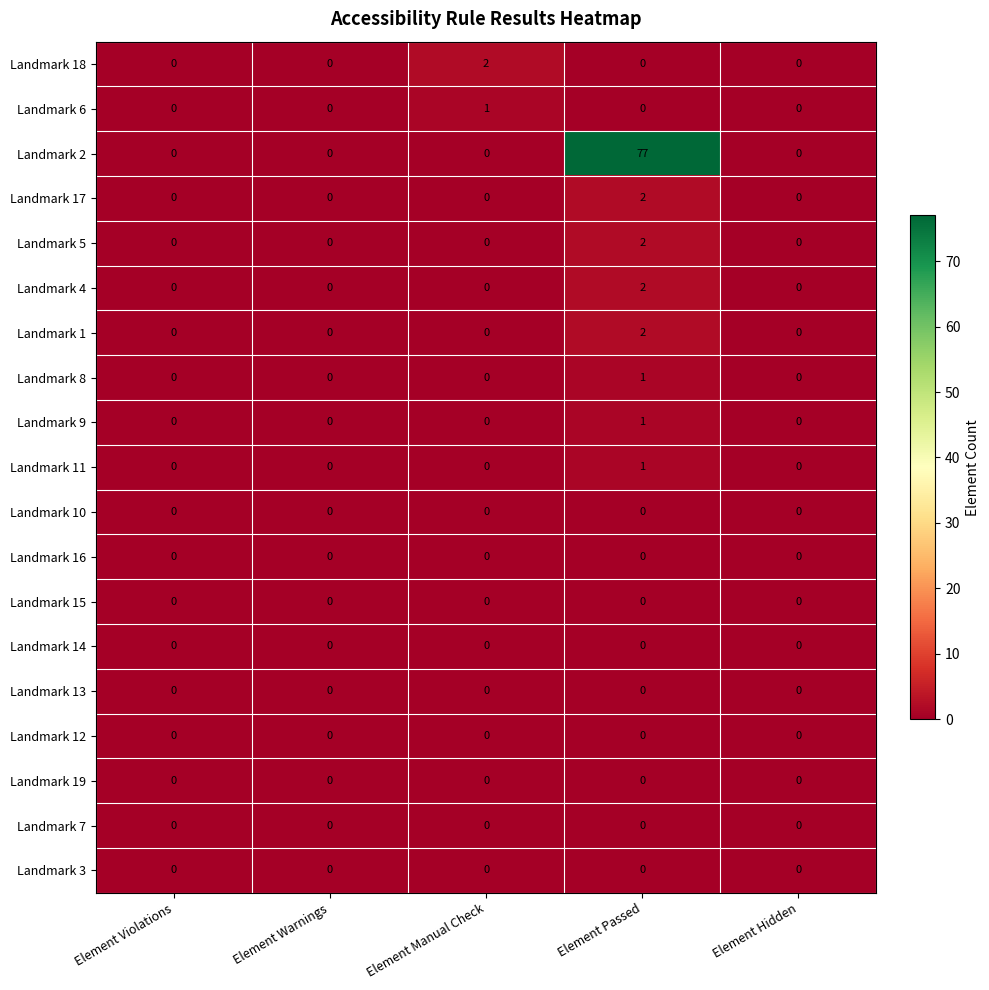

At which category is the sum across all series the highest?

Element Passed